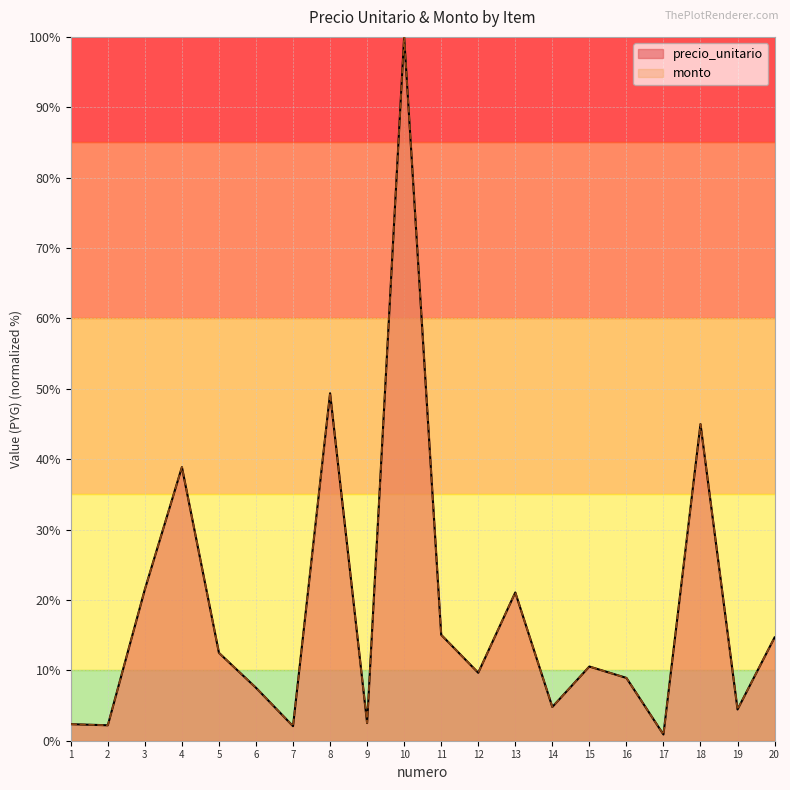

How many distinct data groups are displayed?

2